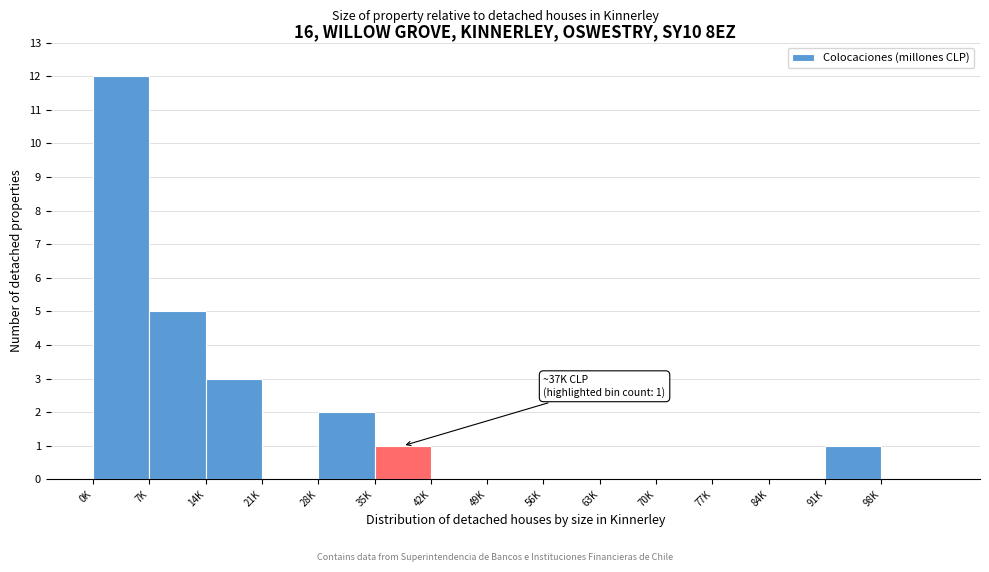

Reading left to right, list all the values displayed in this chart.

0K=12	7K=5	14K=3	21K=0	28K=2	35K=1	42K=0	49K=0	56K=0	63K=0	70K=0	77K=0	84K=0	91K=1	98K=0